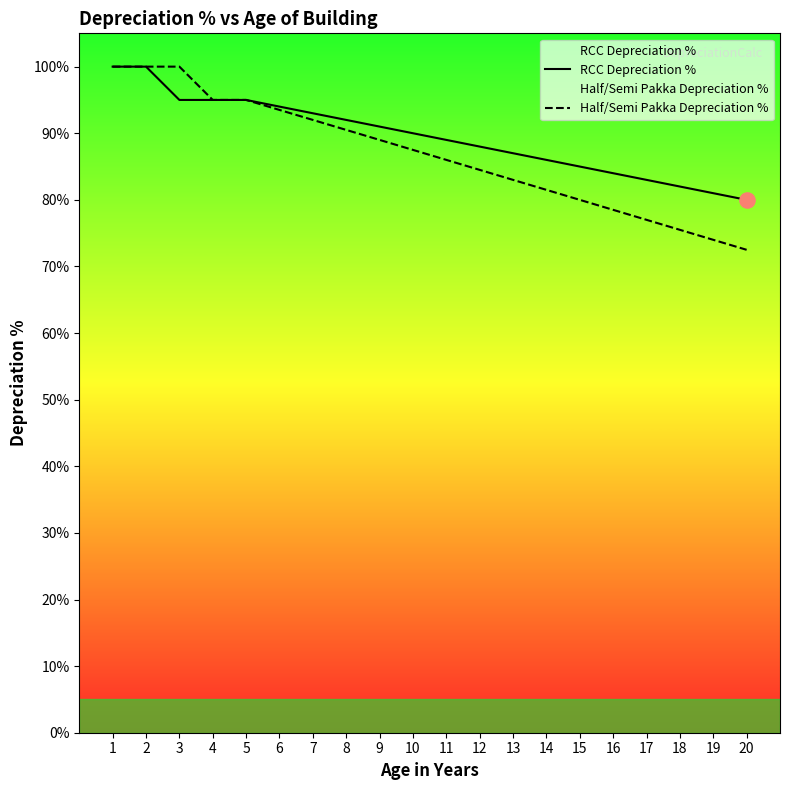

Which series reaches the maximum Y coordinate?

RCC Depreciation %